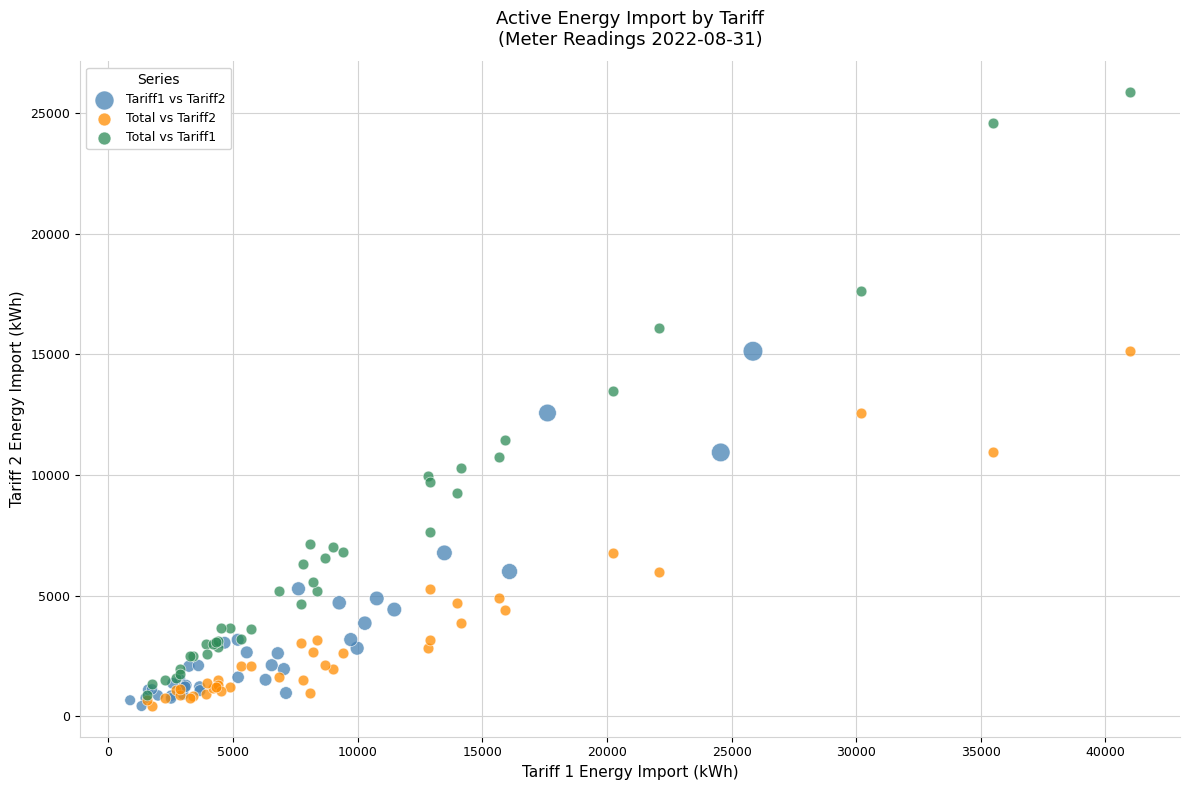

What are all the series names shown in the legend?

Tariff1 vs Tariff2, Total vs Tariff2, Total vs Tariff1